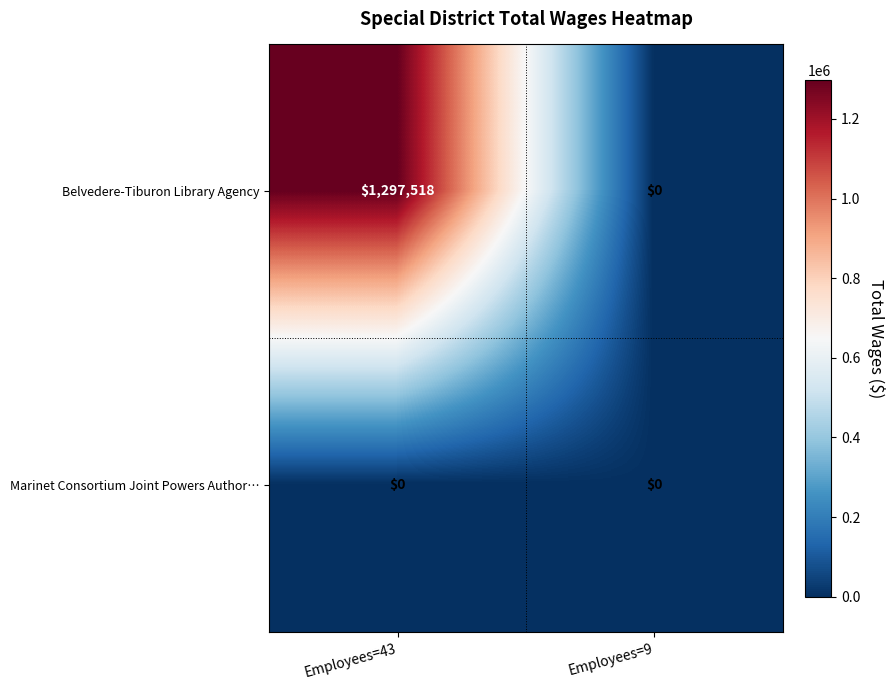

Reading left to right, list all the values displayed in this chart.

Belvedere-Tiburon Library Agency: Employees=43=1297518	Employees=9=0
Marinet Consortium Joint Powers Author…: Employees=43=0	Employees=9=0